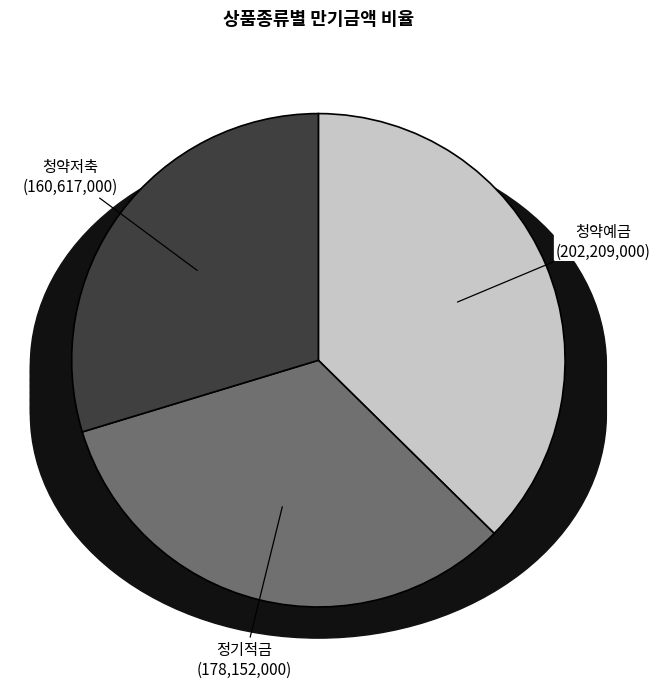

Is there a majority slice in this chart?

No